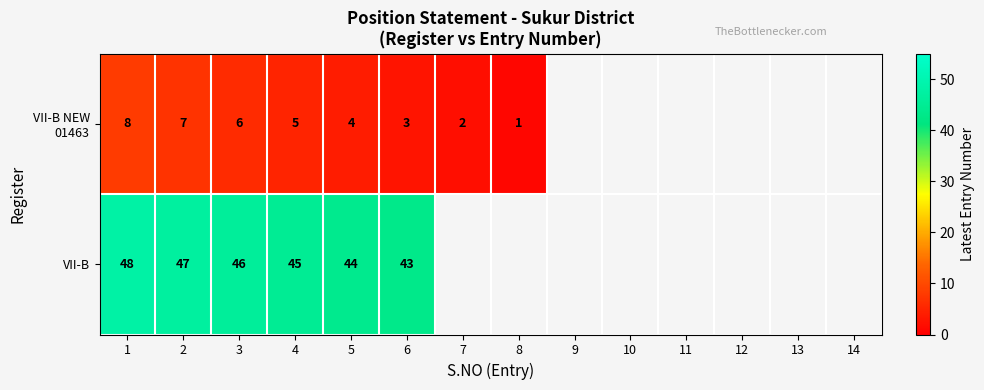

What is the total value across all series at 3?

52